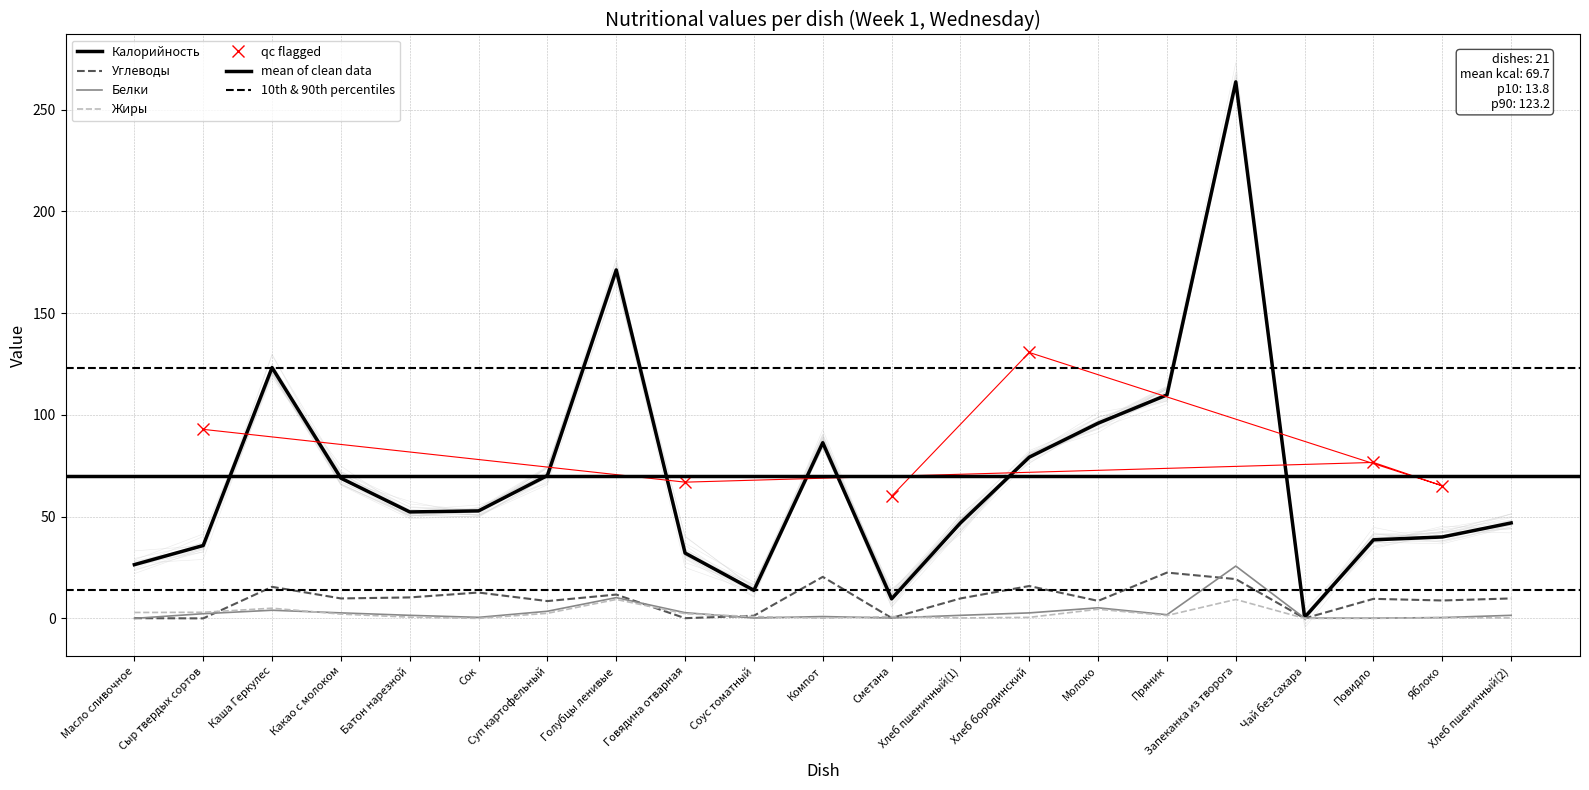

Where is the first local maximum for Жиры?

Каша Геркулес